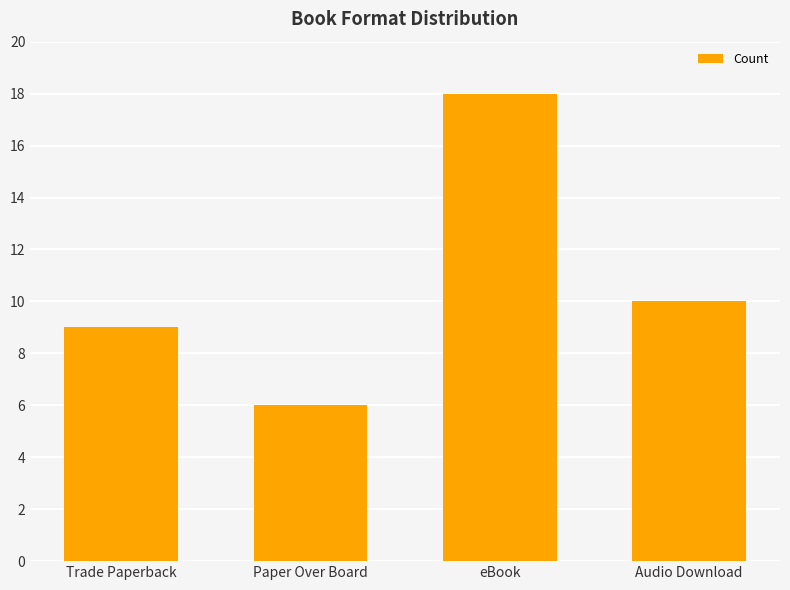

Which has a higher value, Audio Download or Trade Paperback?

Audio Download